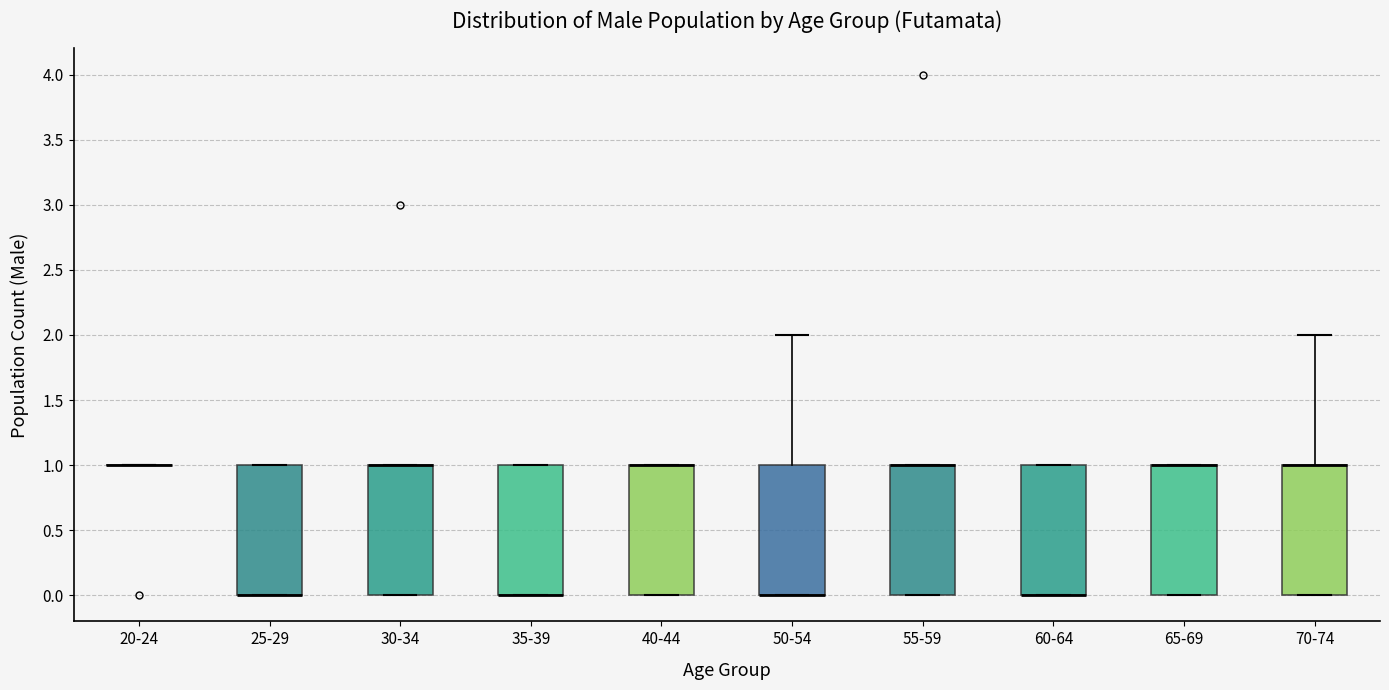

Reading left to right, read every box against the y-axis: the position of its median line, the range the box covers, and the ends of its whiskers. The values are not printed on the chart, so give them approximately, as read against the axis.

20-24: box collapsed to a line at 1, whiskers 1 to 1
25-29: median 0 (drawn on the box's lower edge), box 0 to 1, whiskers 0 to 1
30-34: median 1 (drawn on the box's upper edge), box 0 to 1, whiskers 0 to 1
35-39: median 0 (drawn on the box's lower edge), box 0 to 1, whiskers 0 to 1
40-44: median 1 (drawn on the box's upper edge), box 0 to 1, whiskers 0 to 1
50-54: median 0 (drawn on the box's lower edge), box 0 to 1, whiskers 0 to 2
55-59: median 1 (drawn on the box's upper edge), box 0 to 1, whiskers 0 to 1
60-64: median 0 (drawn on the box's lower edge), box 0 to 1, whiskers 0 to 1
65-69: median 1 (drawn on the box's upper edge), box 0 to 1, whiskers 0 to 1
70-74: median 1 (drawn on the box's upper edge), box 0 to 1, whiskers 0 to 2